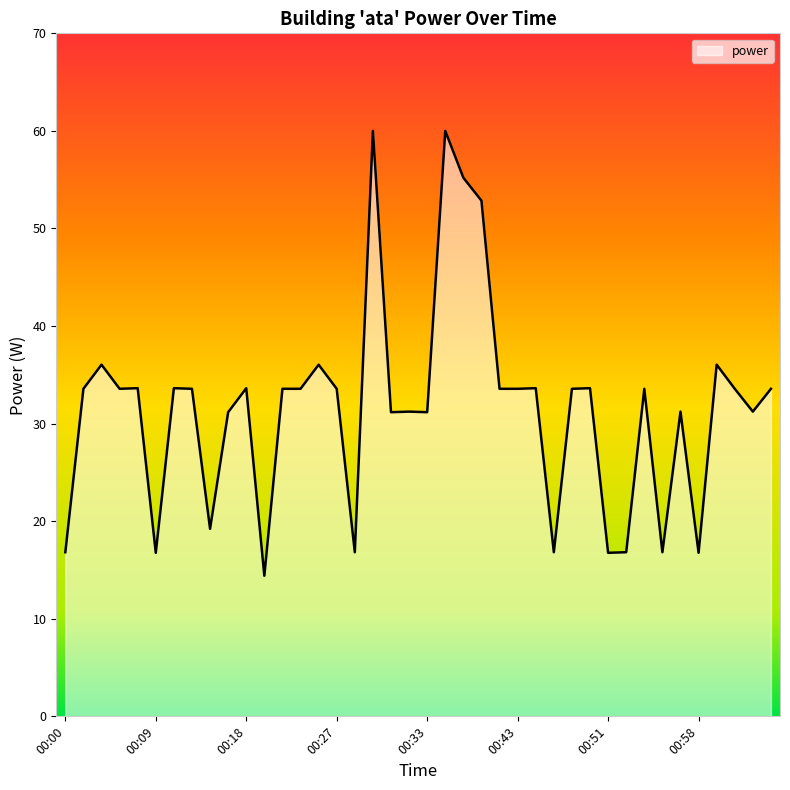

Reading left to right, list all the values displayed in this chart.

16.8	33.6	36.0	33.6	33.6	16.8	33.6	33.6	19.2	31.2	33.6	14.4	33.6	33.6	36.0	33.6	16.8	60.0	31.2	31.2	31.2	60.0	55.2	52.9	33.6	33.6	33.6	16.8	33.6	33.6	16.8	16.8	33.6	16.8	31.2	16.8	36.0	33.6	31.2	33.6